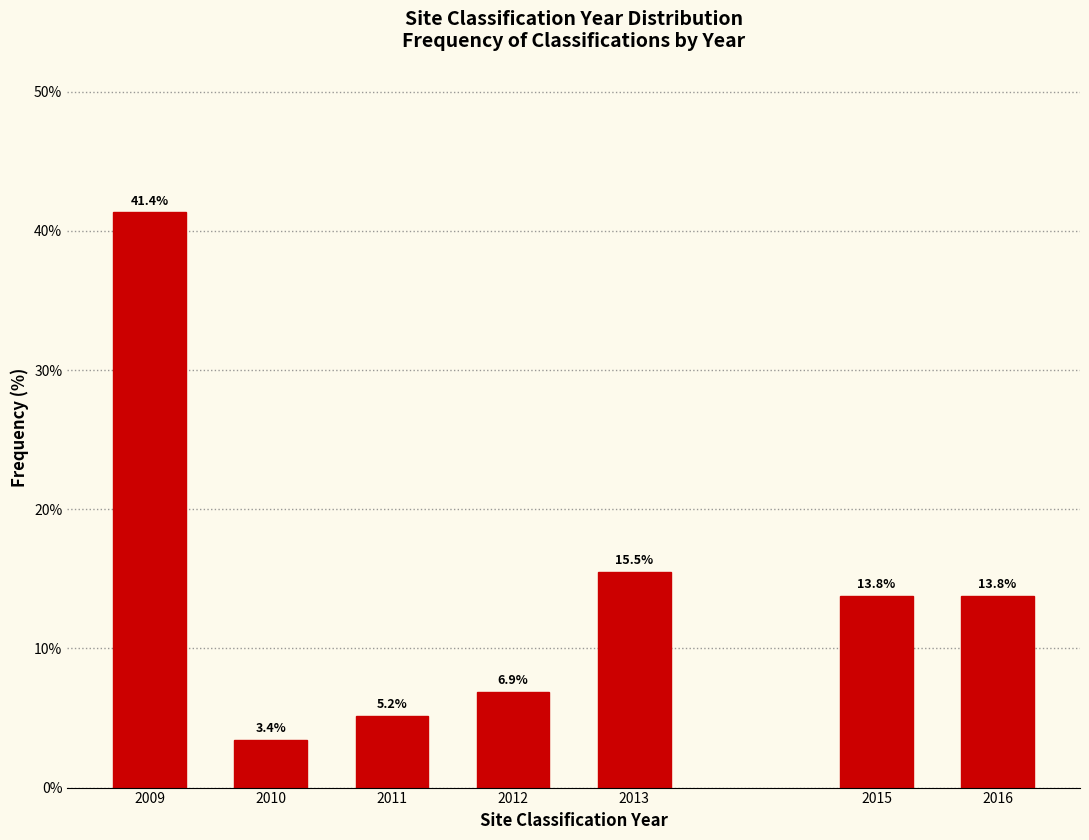

Reading right to left, extract all data points from this chart.

2016=13.8	2015=13.8	2013=15.5	2012=6.9	2011=5.2	2010=3.4	2009=41.4